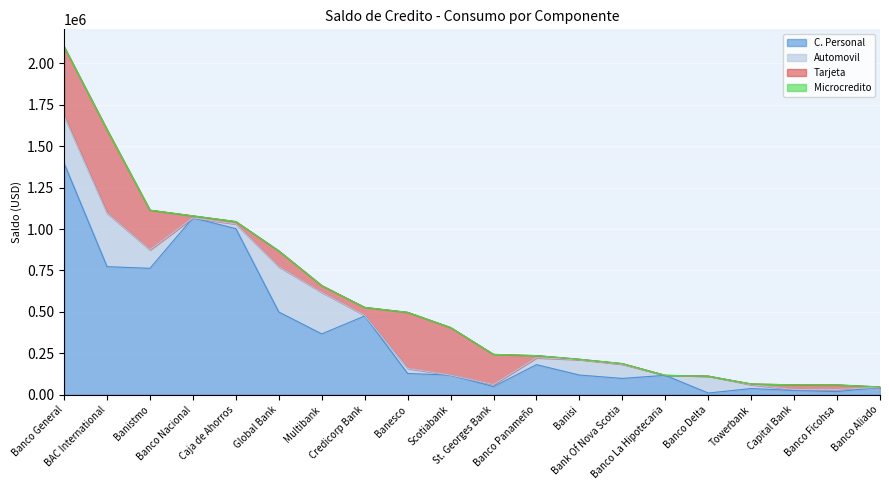

Is the value of Automovil at Banco Ficohsa greater than the value of C. Personal at Banisi?

No